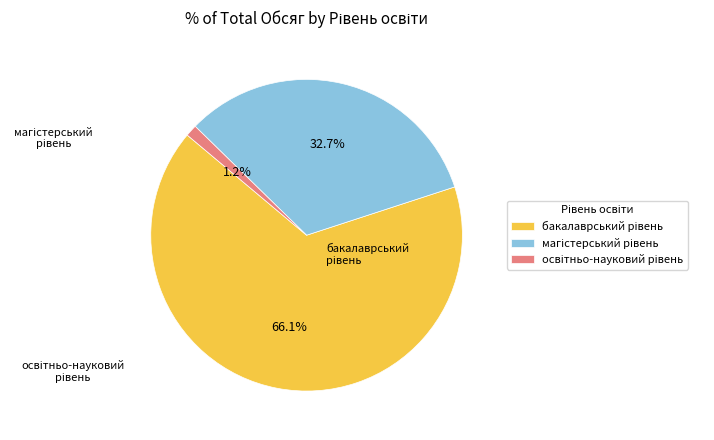

Is there any slice that represents more than half of the pie?

Yes